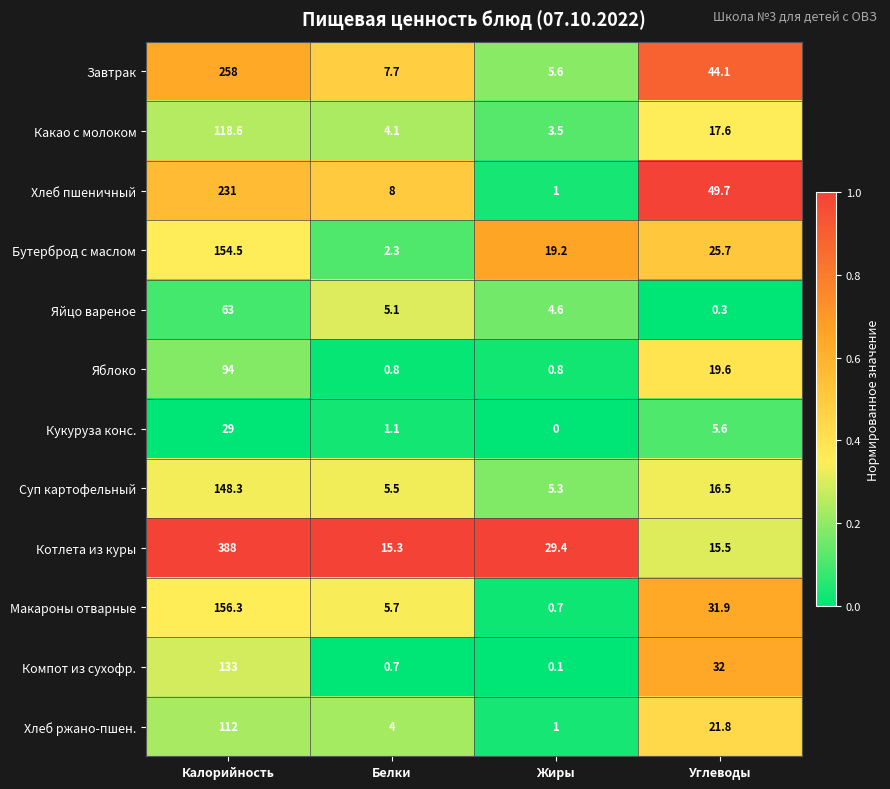

At how many categories does at least one series exceed 0?

4